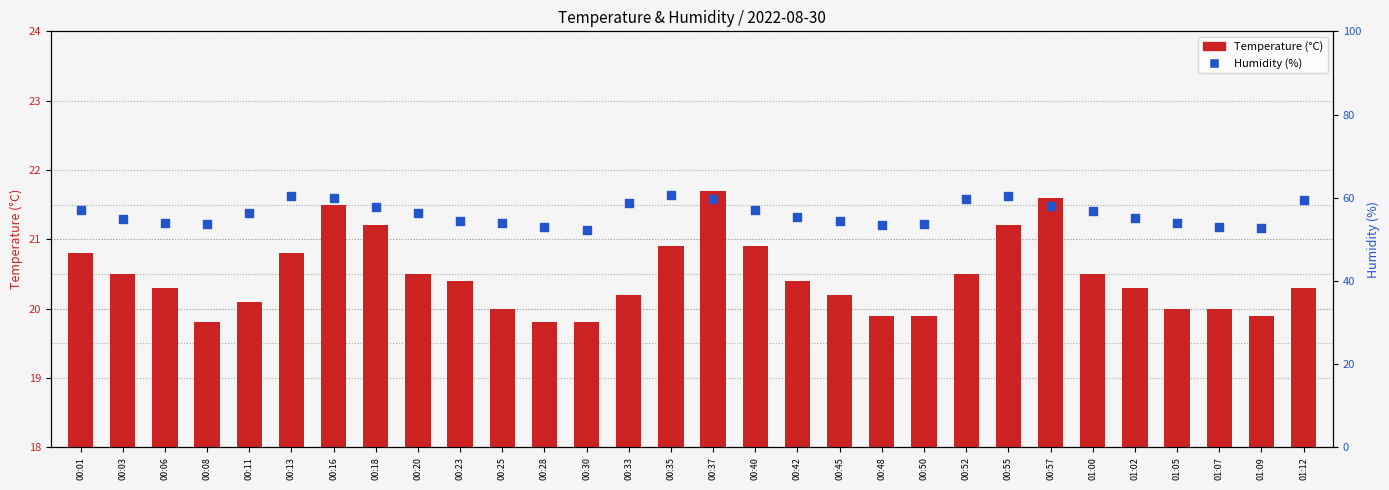

Which series has the largest total across all categories?

Humidity (%)